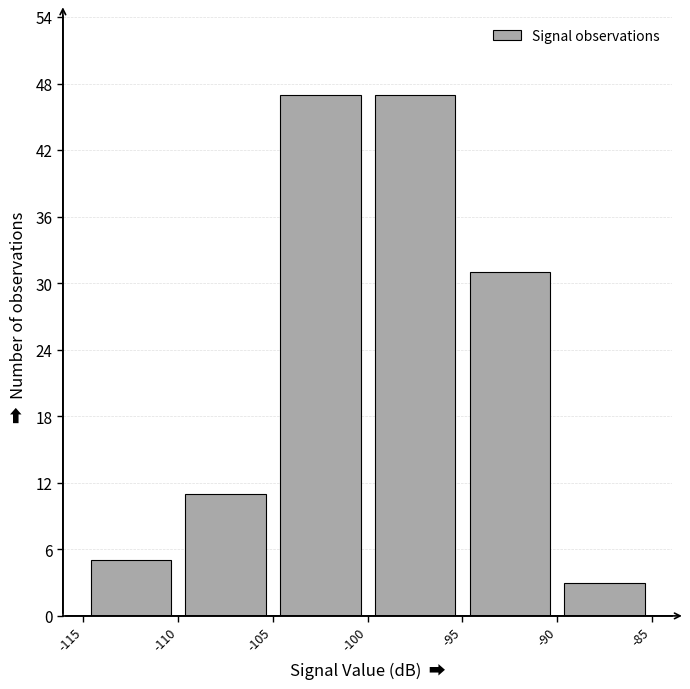

Reading left to right, list every bar in this chart as the range it spans on the x-axis followed by its height. The values are not printed on the chart, so give them approximately, as read against the axis.

-115 to -110: 5
-110 to -105: 11
-105 to -100: 47
-100 to -95: 47
-95 to -90: 31
-90 to -85: 3